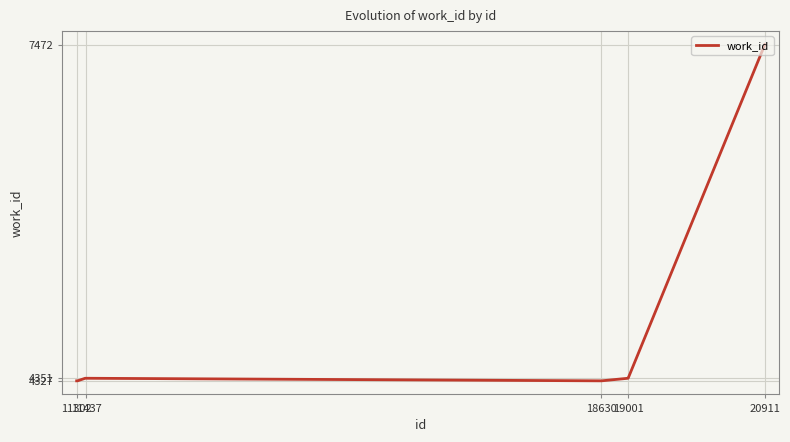

What is the maximum value shown in the chart?

7472